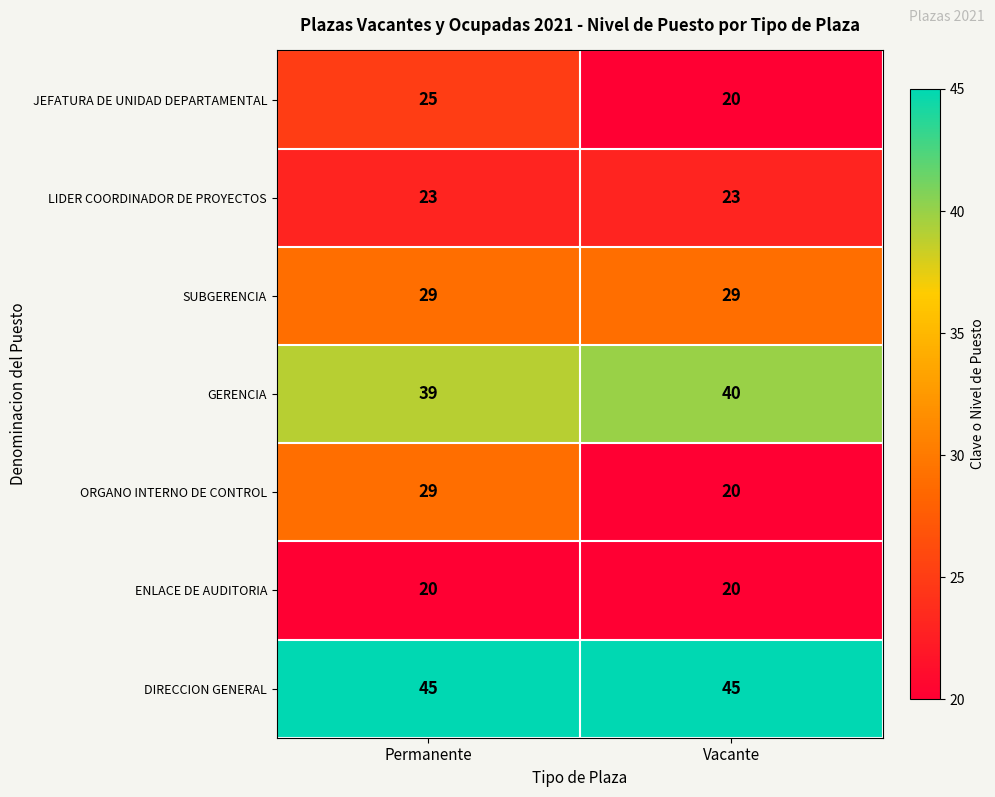

Reading left to right, extract all data points from this chart.

JEFATURA DE UNIDAD DEPARTAMENTAL: 25	20
LIDER COORDINADOR DE PROYECTOS: 23	23
SUBGERENCIA: 29	29
GERENCIA: 39	40
ORGANO INTERNO DE CONTROL: 29	20
ENLACE DE AUDITORIA: 20	20
DIRECCION GENERAL: 45	45